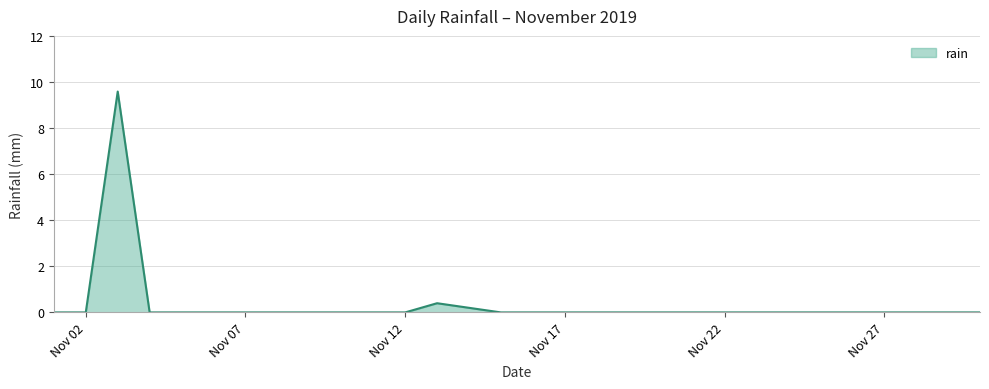

What is the maximum value shown in the chart?

9.6